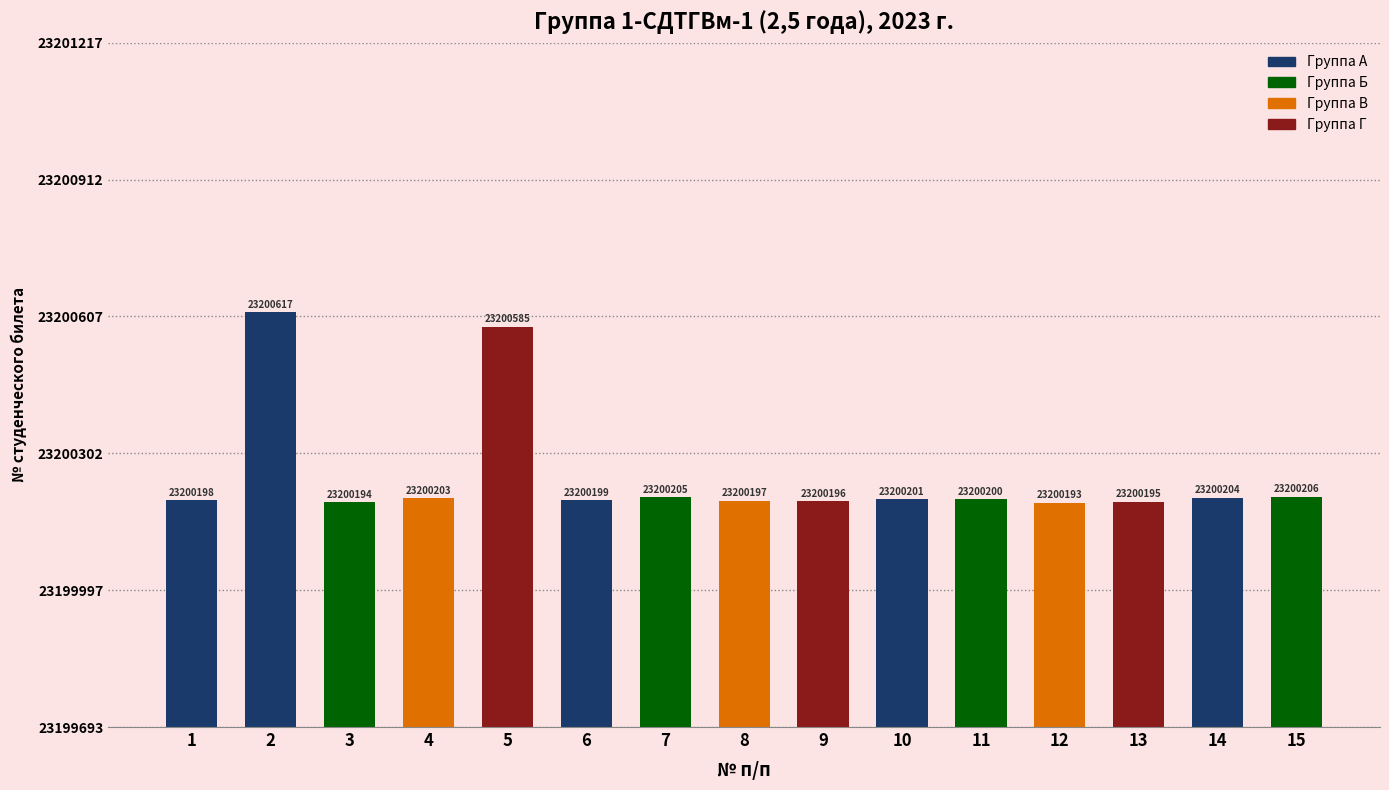

What is the maximum value shown in the chart?

23200617